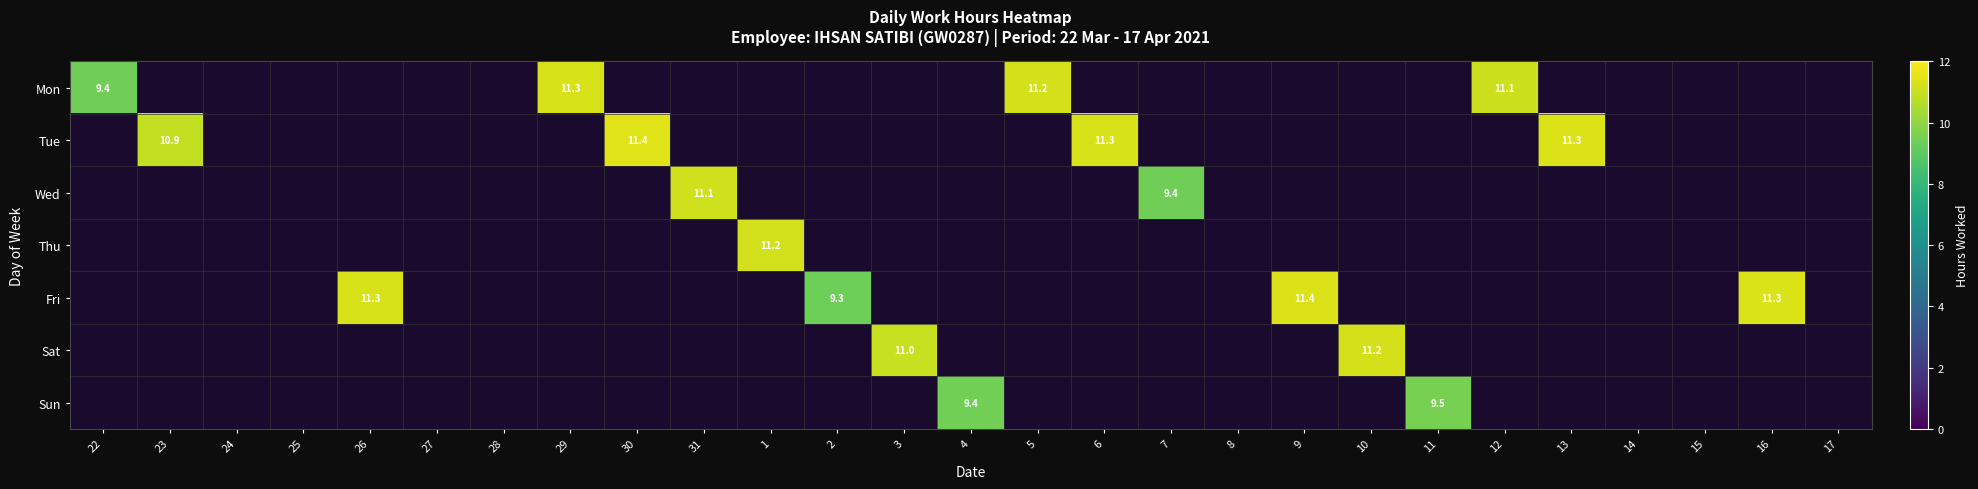

How many values in Tue are above zero?

4